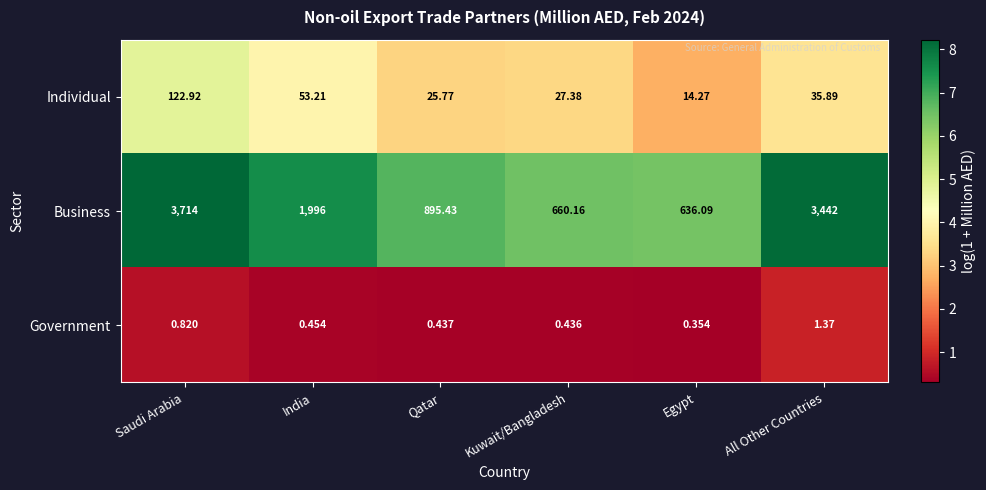

At which label does Government reach its peak?

All Other Countries